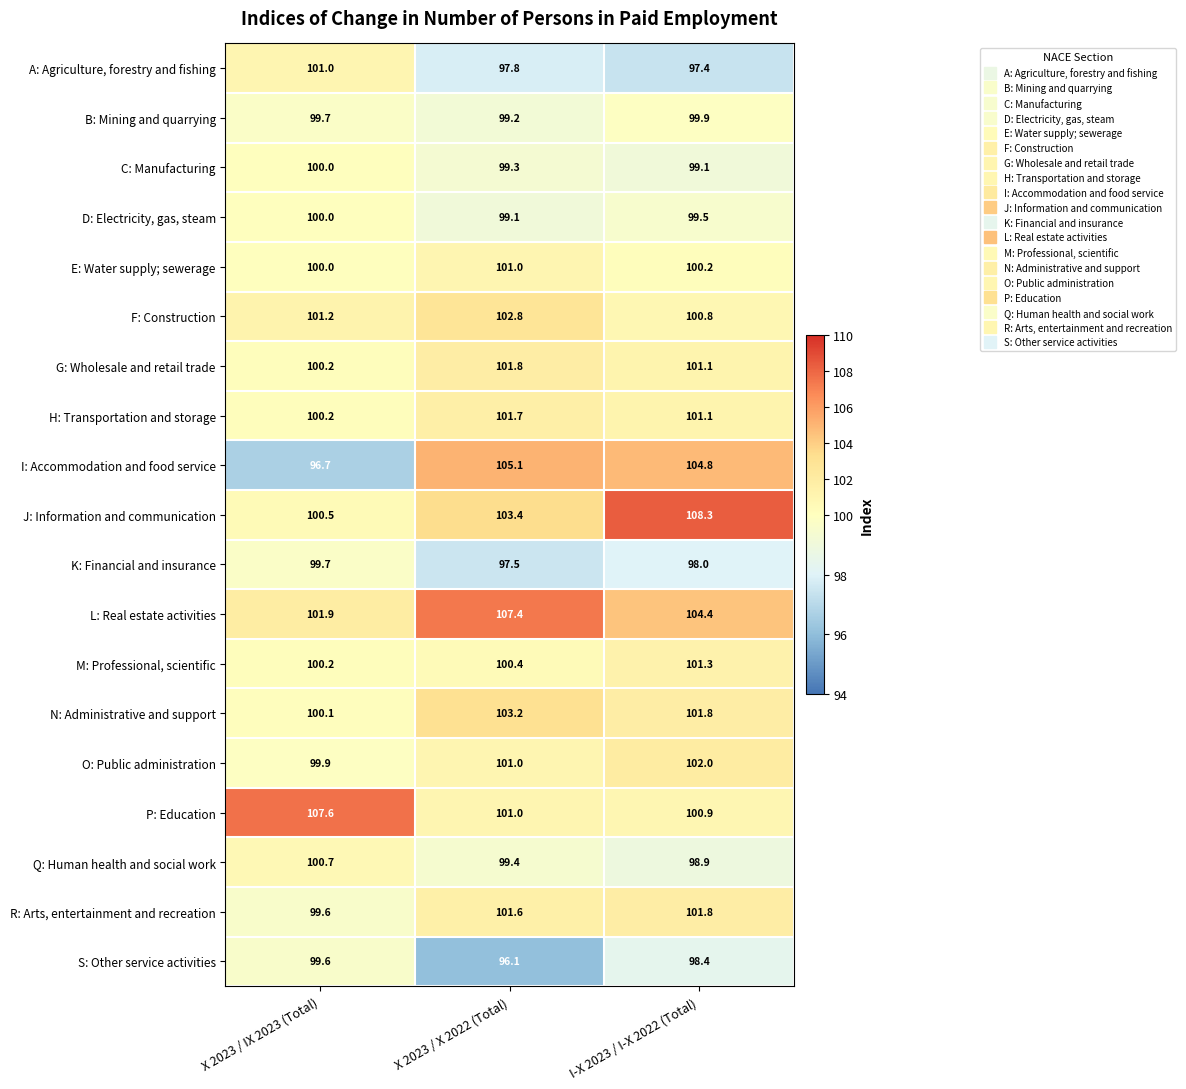

Which category has the highest value in the D: Electricity, gas, steam series?

X 2023 / IX 2023 (Total)